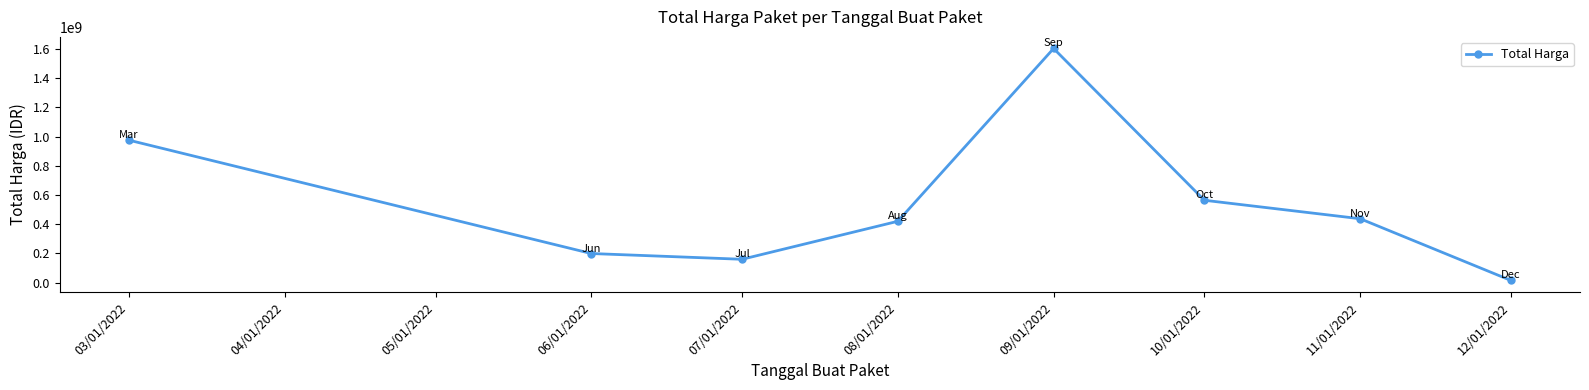

What is the smallest value displayed?

14750000